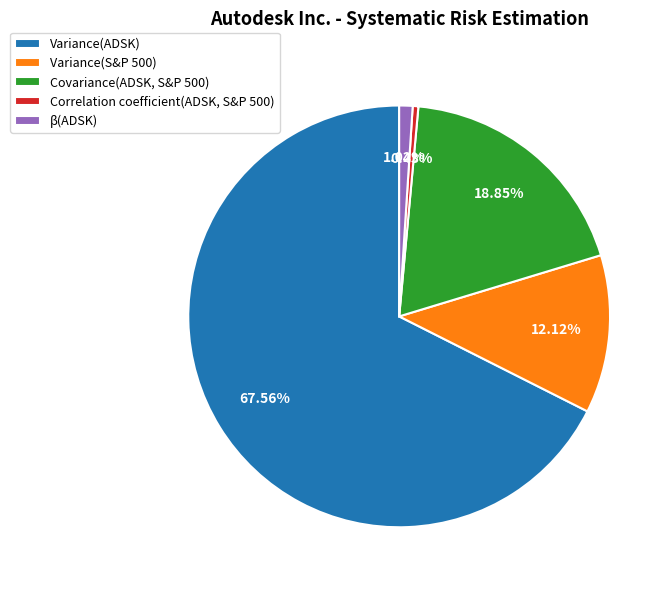

What portion of the pie excludes Correlation coefficient(ADSK, S&P 500)?

99.6%